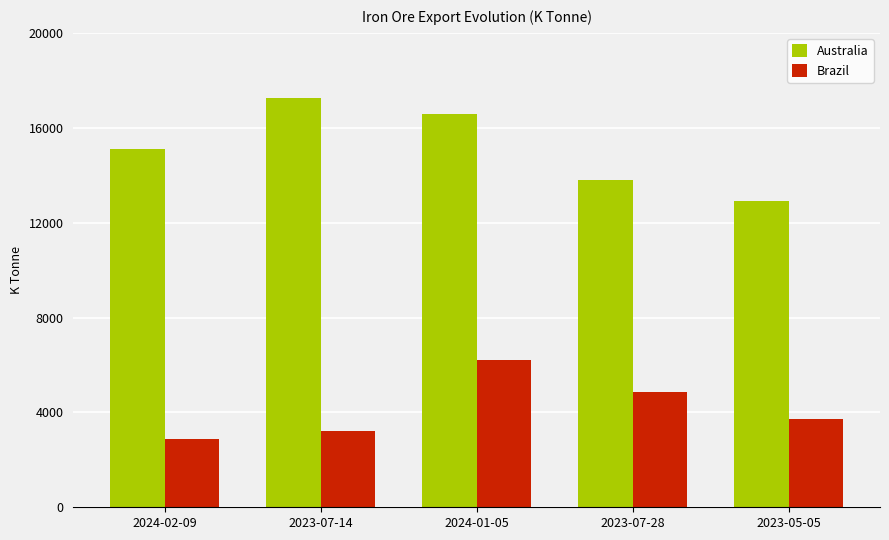

Which label corresponds to the largest value in the chart?

2023-07-14